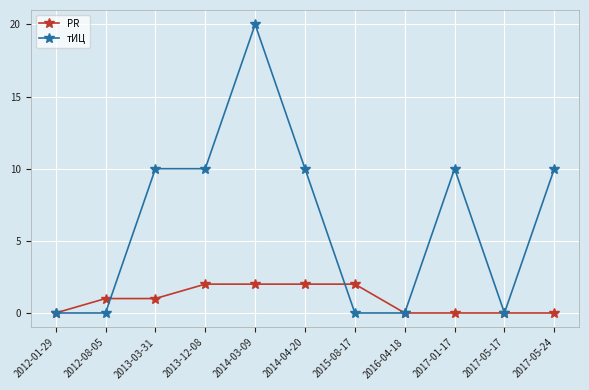

How many data points in PR are less than 1?

5